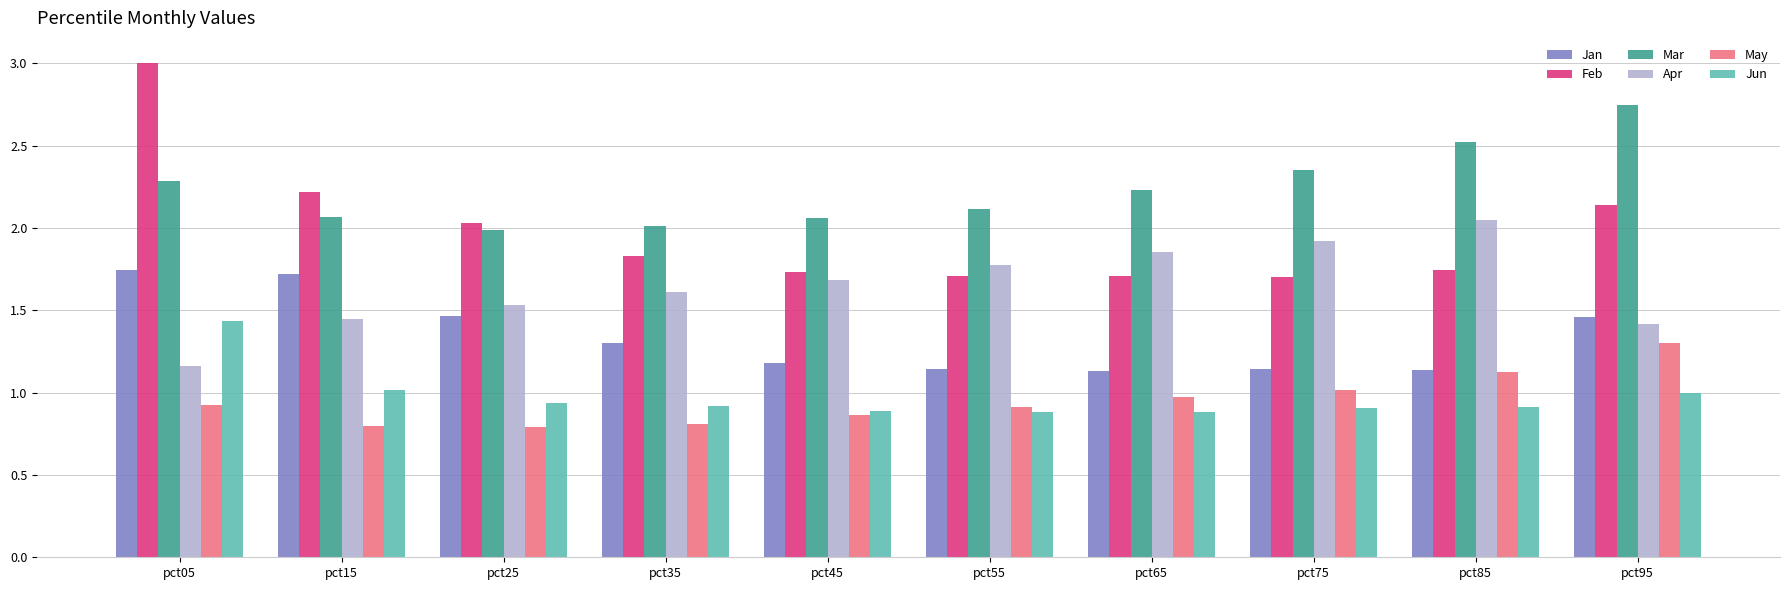

Which category has the highest value in the Apr series?

pct85